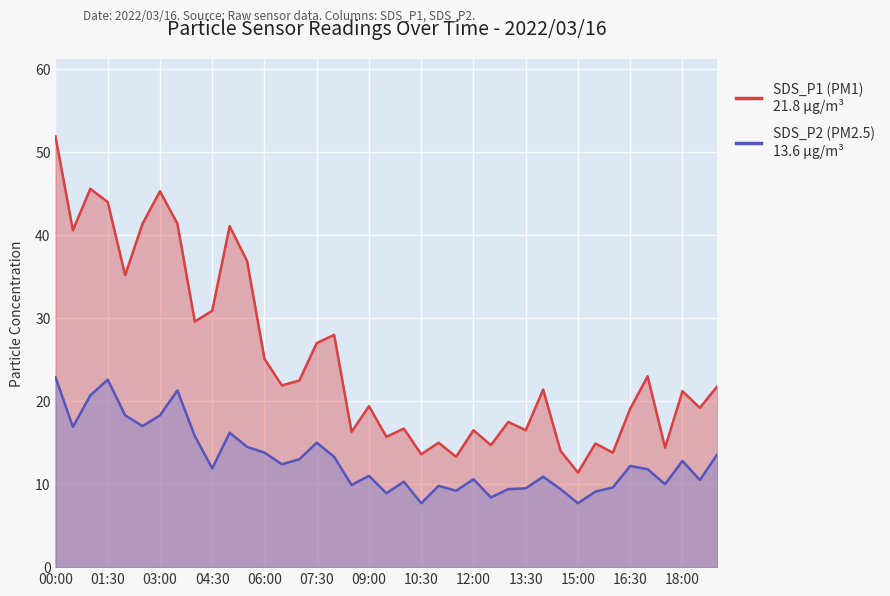

At 16:30, list the series in order from smallest to largest.

SDS_P2, SDS_P1